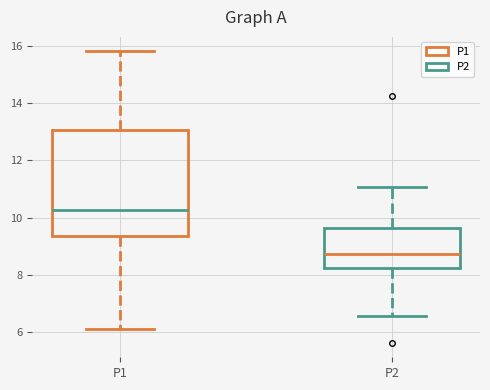

Where is the upper edge of the box for P2 on the y-axis? The values are not printed on the chart, so give them approximately, as read against the axis.

9.6